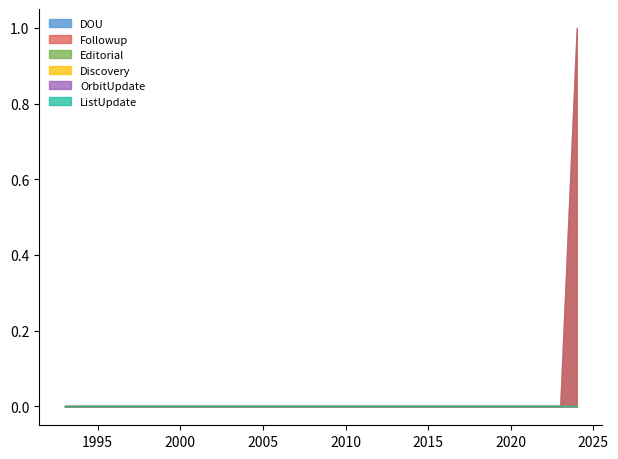

True or false: Followup and Discovery intersect in this chart.

False